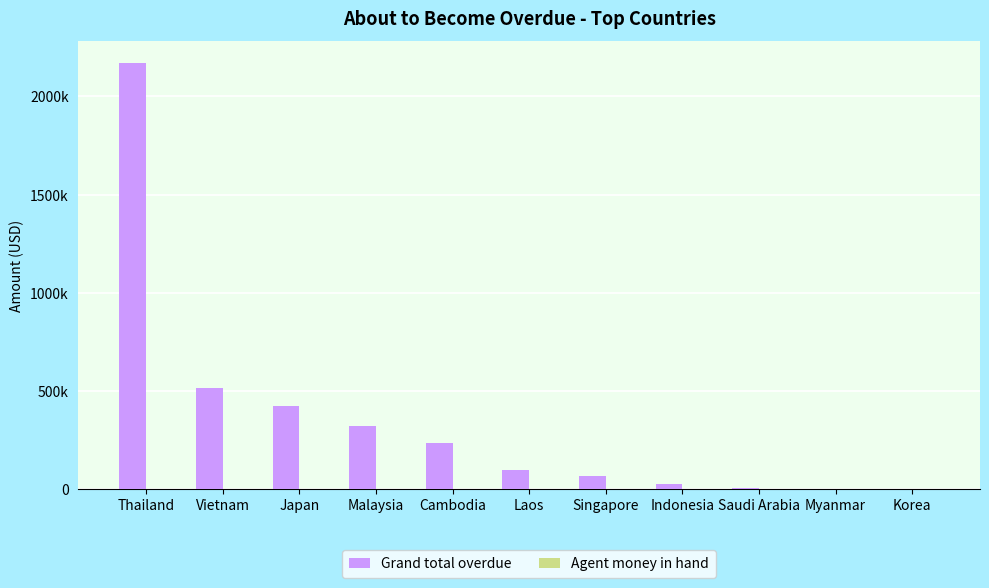

What is the average value of the Grand total overdue series?

352323.4